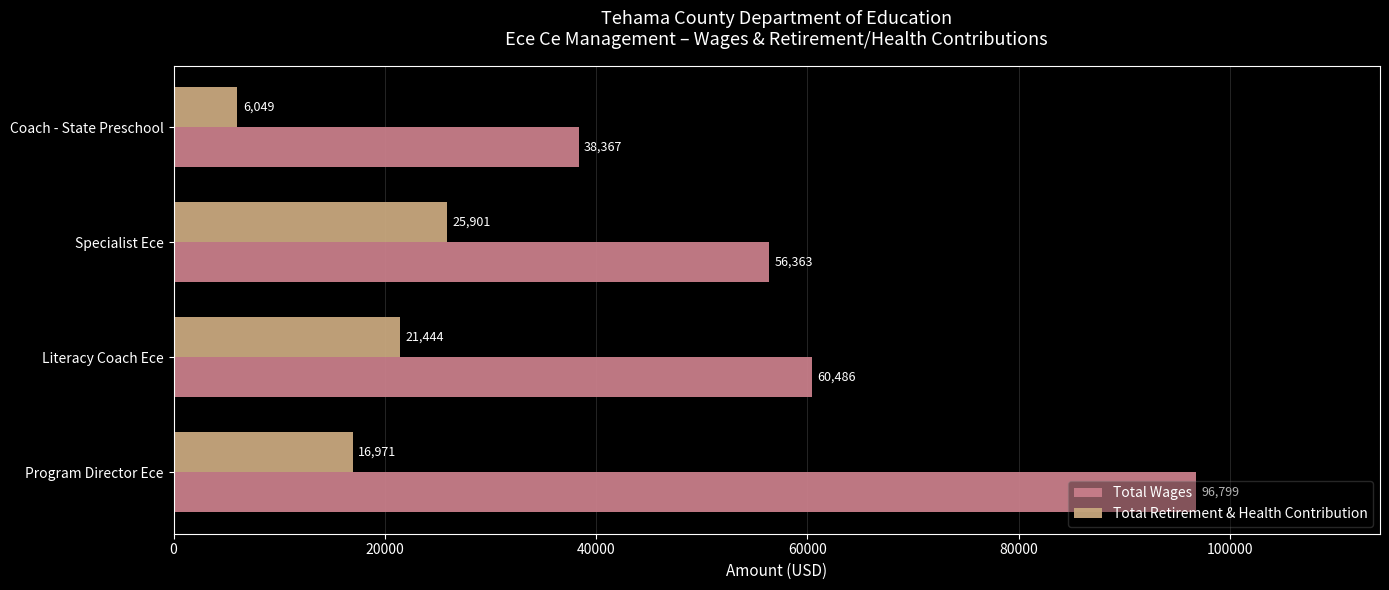

Rank the series by their average value, from highest to lowest.

Total Wages, Total Retirement & Health Contribution